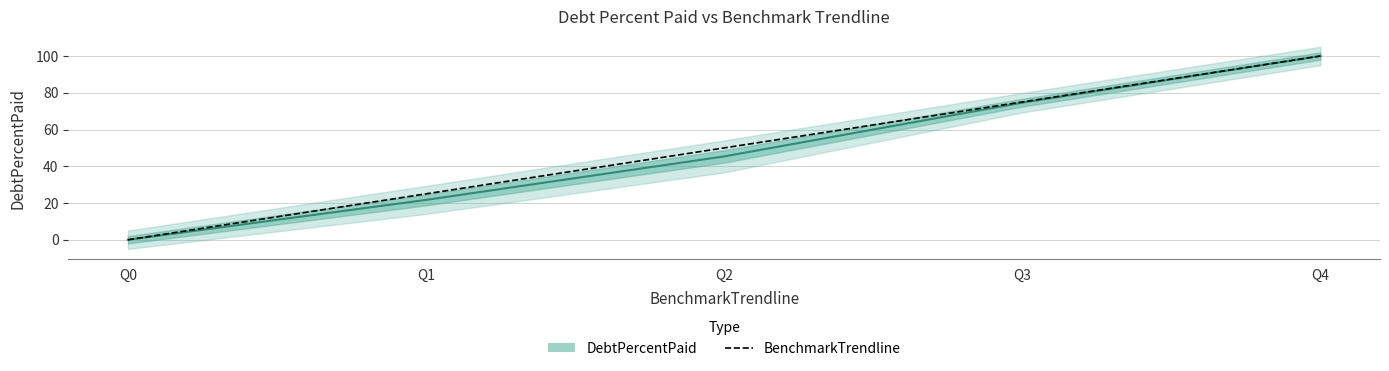

The chart shows a value of 174 at Q4. True or false?

False